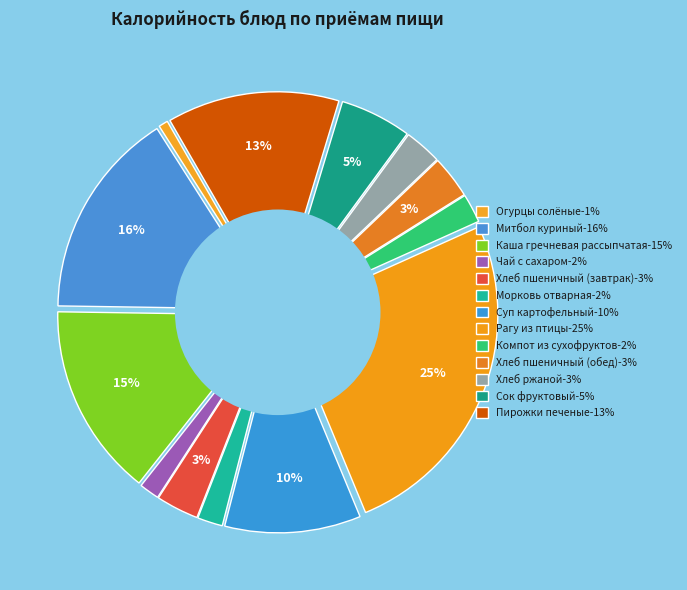

To the nearest percent, what portion does Суп картофельный represent?

10%